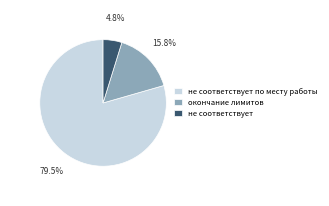

Which has a higher value, не соответствует or не соответствует по месту работы?

не соответствует по месту работы